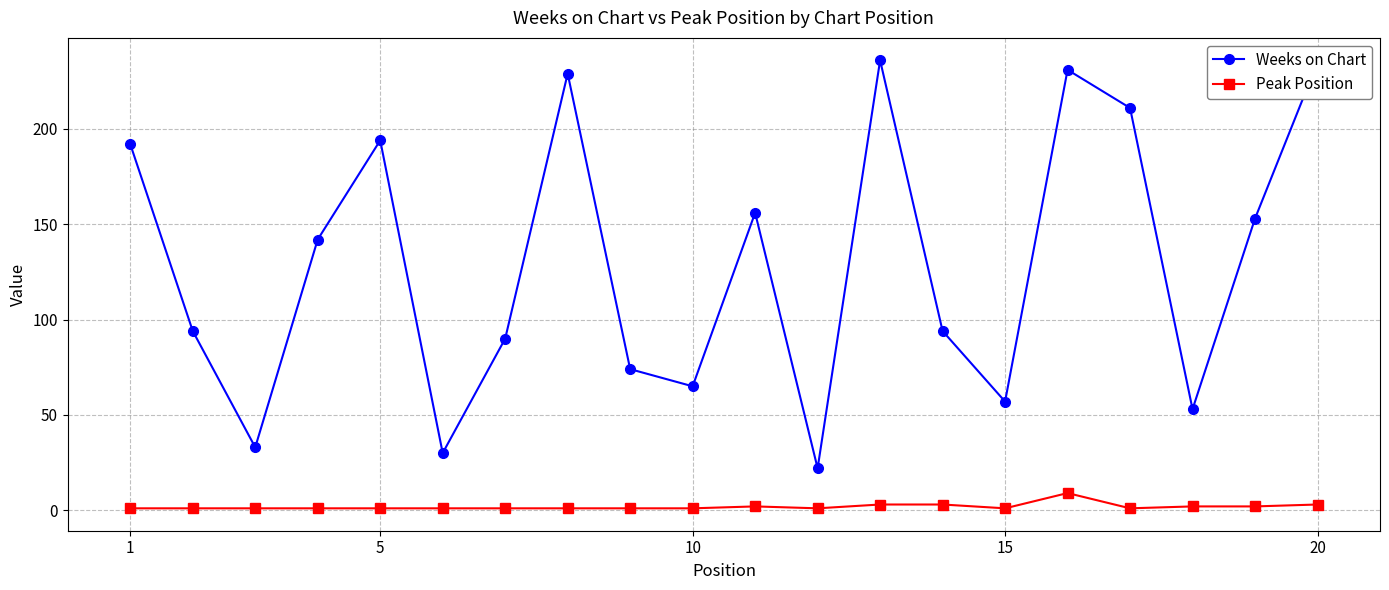

What is the difference between the second highest and second lowest values in the Weeks on Chart series?

205